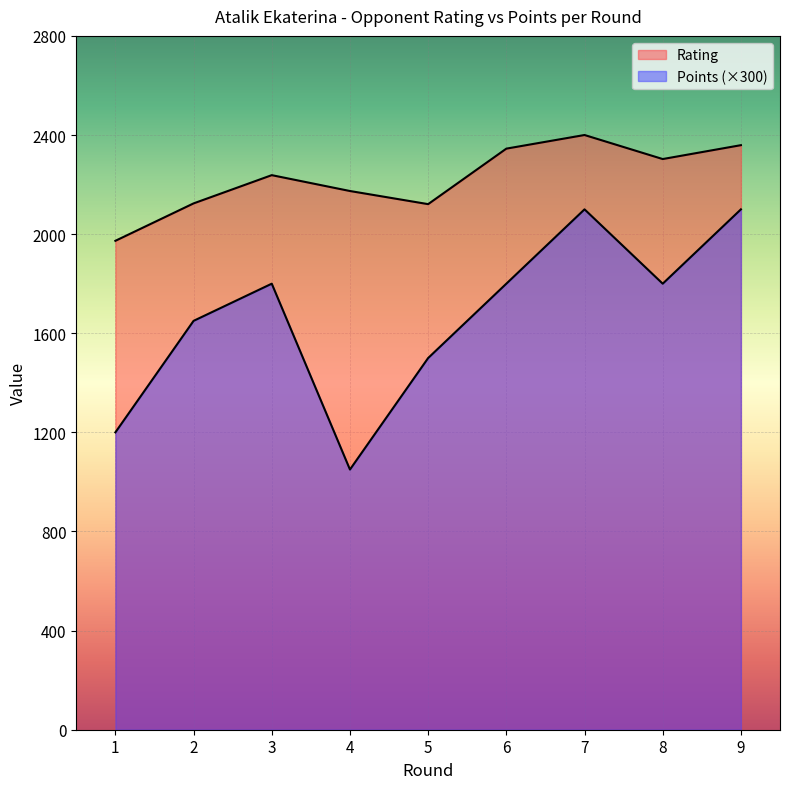

At how many categories does at least one series exceed 1317?

9